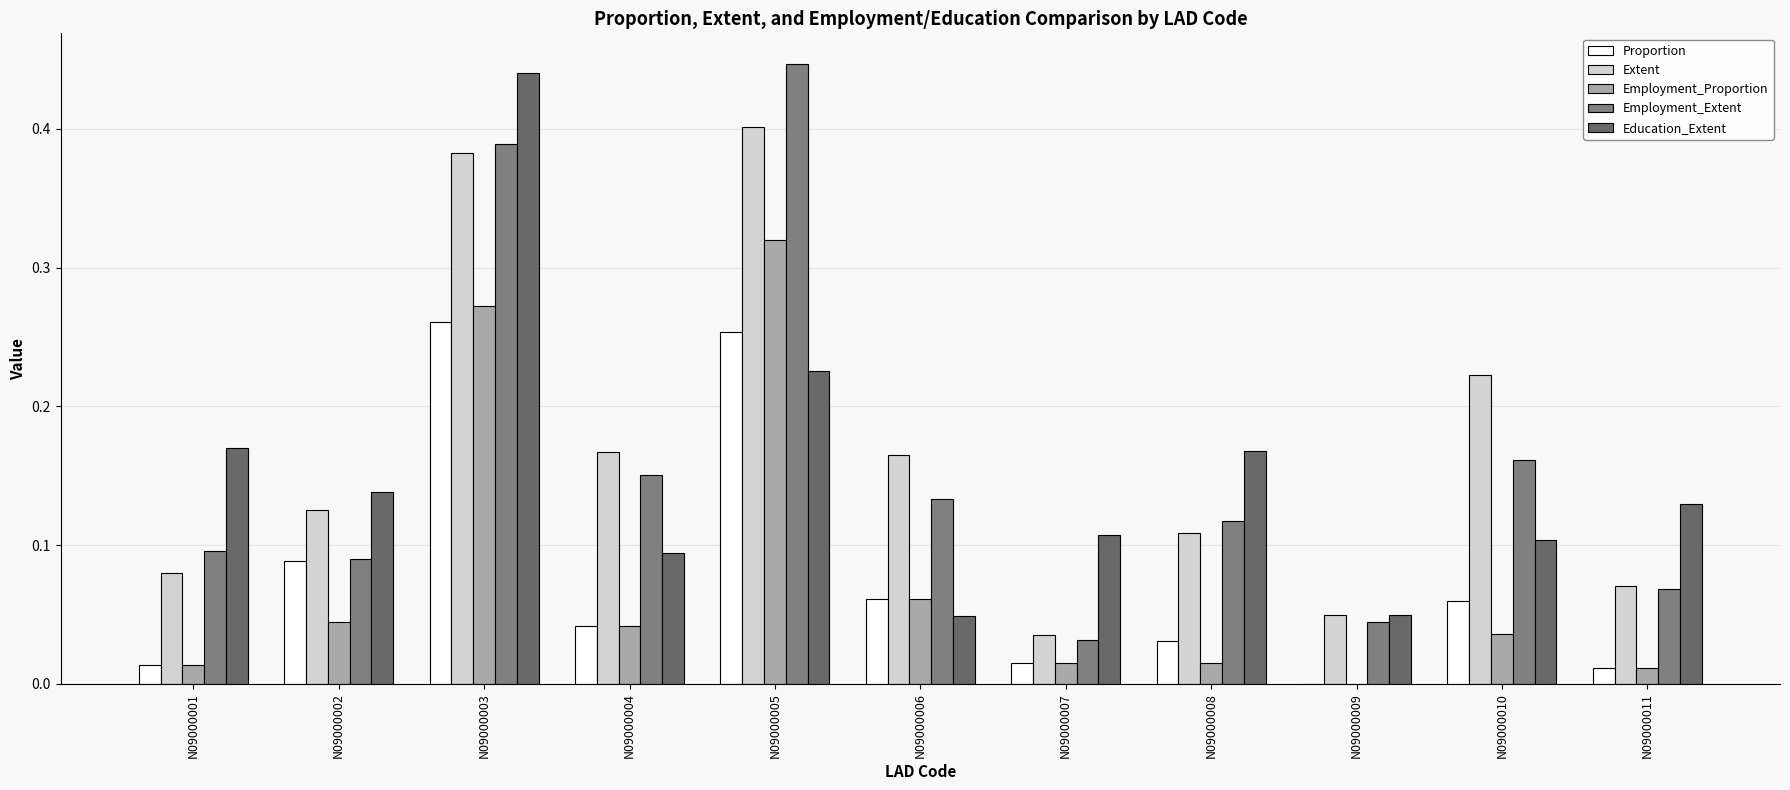

What are all the series names shown in the legend?

Proportion, Extent, Employment_Proportion, Employment_Extent, Education_Extent